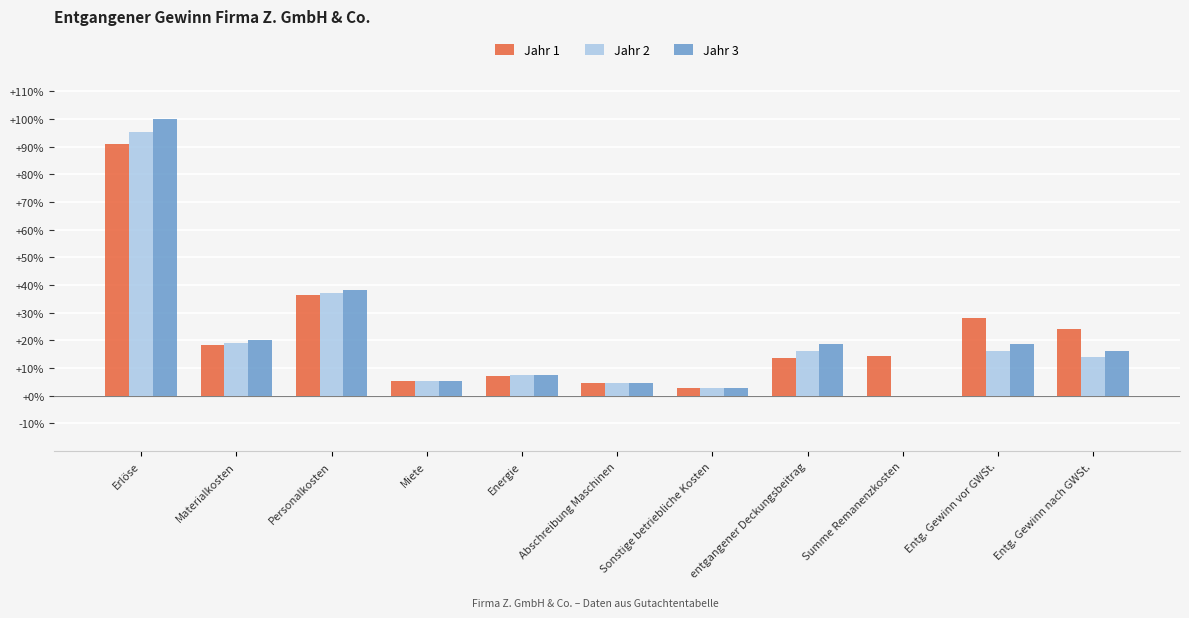

What is the difference between the Jahr 2 values at Energie and Entg. Gewinn nach GWSt.?

6.5